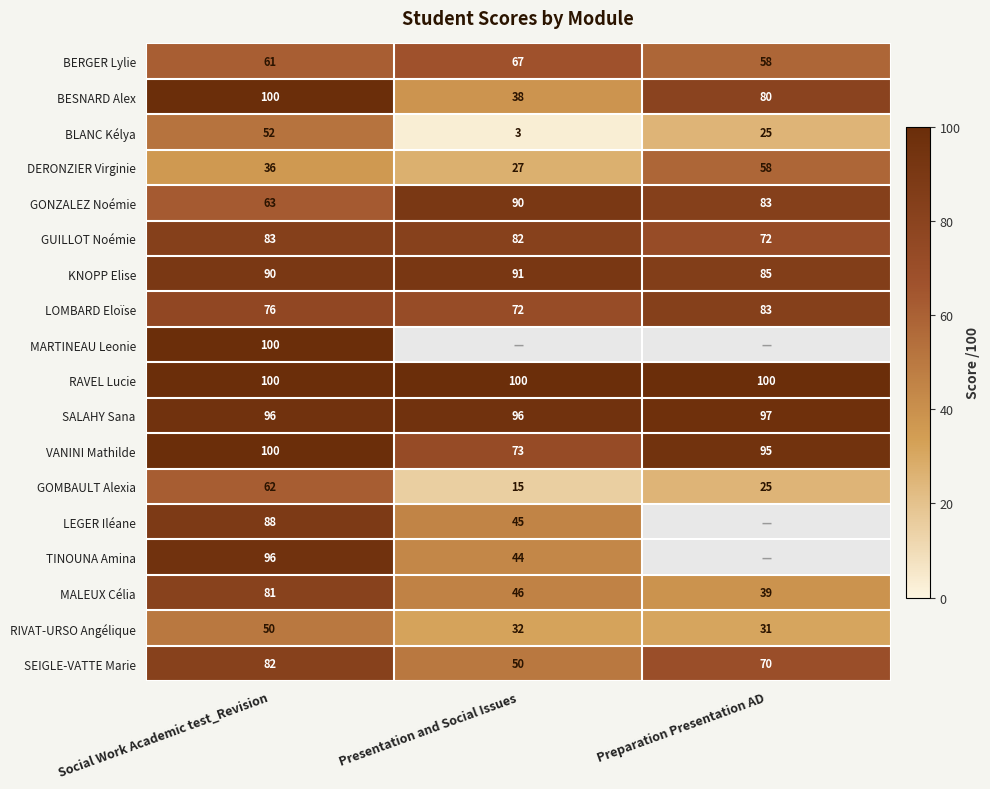

What is the greatest value displayed?

100.0